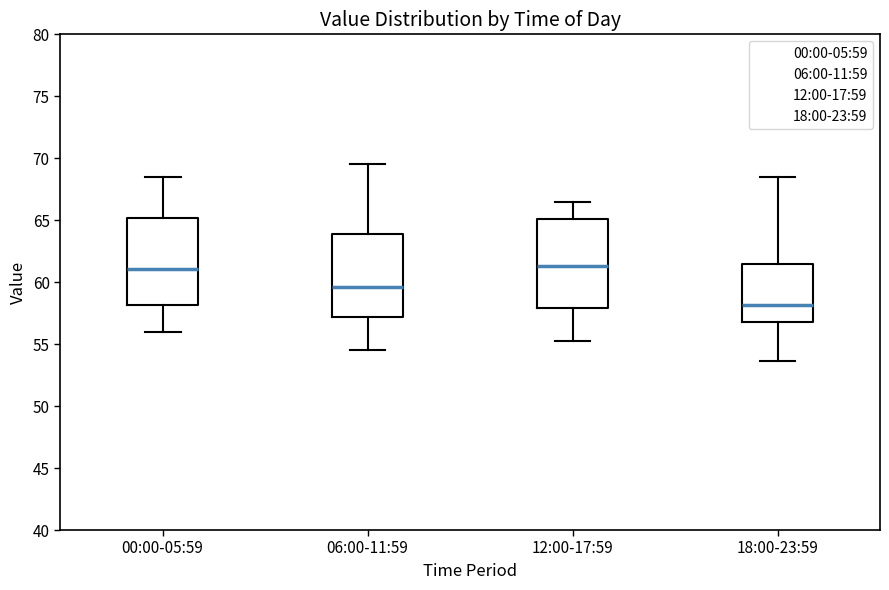

Reading left to right, read every box against the y-axis: the position of its median line, the range the box covers, and the ends of its whiskers. The values are not printed on the chart, so give them approximately, as read against the axis.

00:00-05:59: median 61.0, box 58.0 to 65.0, whiskers 56.0 to 68.5
06:00-11:59: median 59.5, box 57.0 to 64.0, whiskers 54.5 to 69.5
12:00-17:59: median 61.5, box 58.0 to 65.0, whiskers 55.5 to 66.5
18:00-23:59: median 58.0, box 57.0 to 61.5, whiskers 53.5 to 68.5